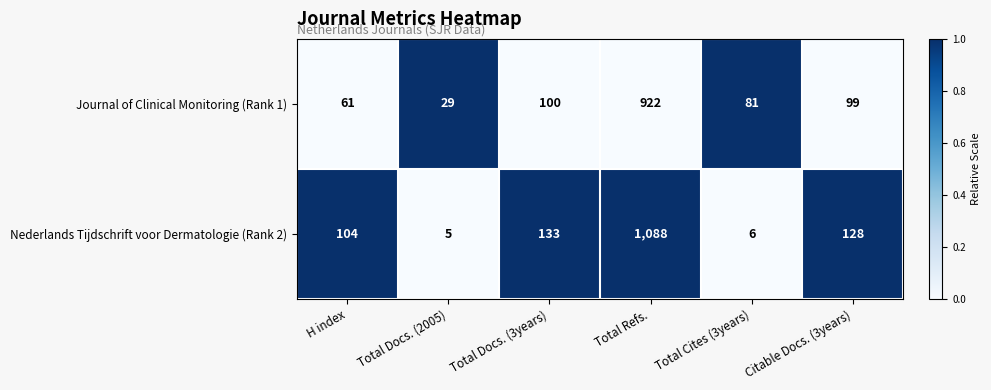

What is the sum of the Nederlands Tijdschrift voor Dermatologie (Rank 2) values at H index and Total Docs. (3years)?

237